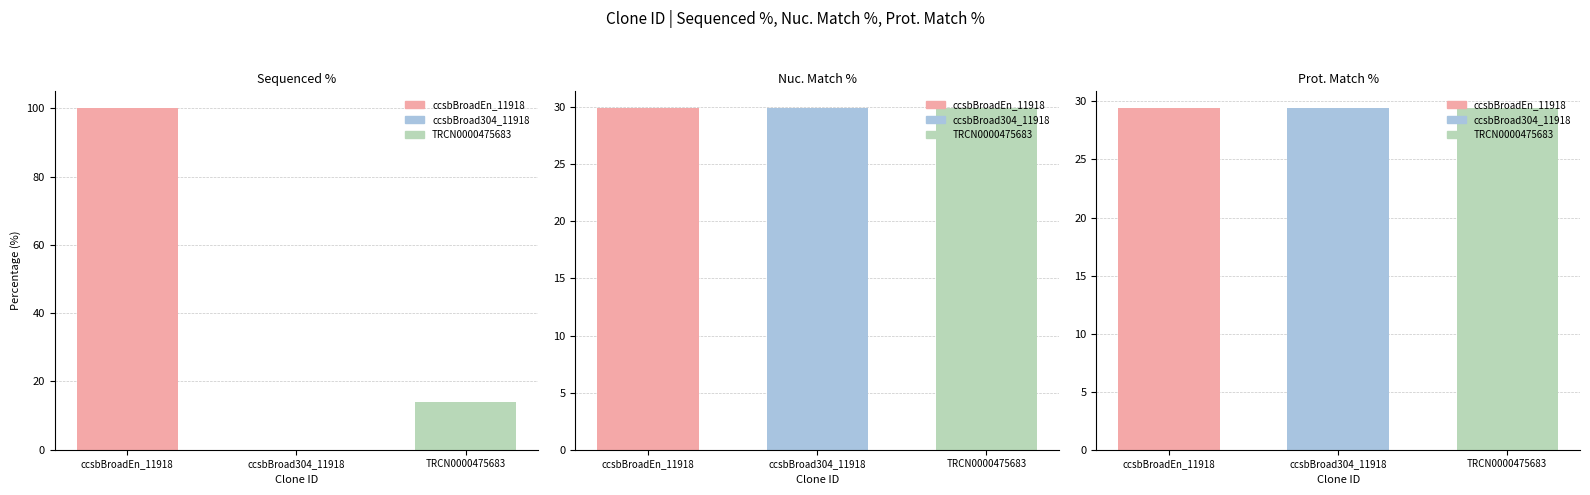

What is the sum of the Prot. Match % values at TRCN0000475683 and ccsbBroad304_11918?

58.8